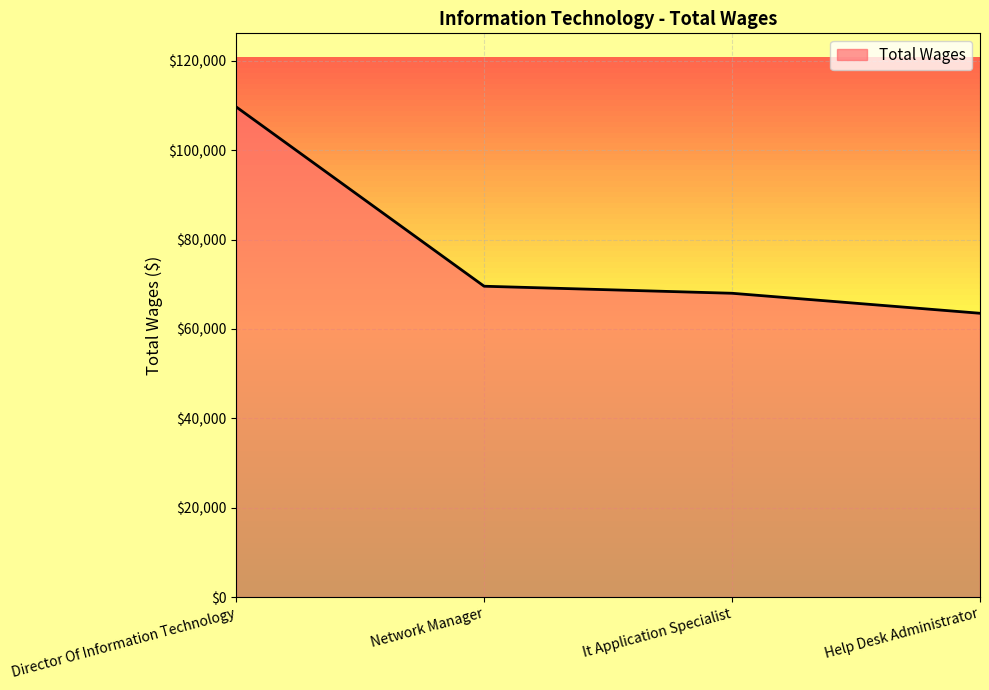

At which label is the value closest to 86611?

Network Manager